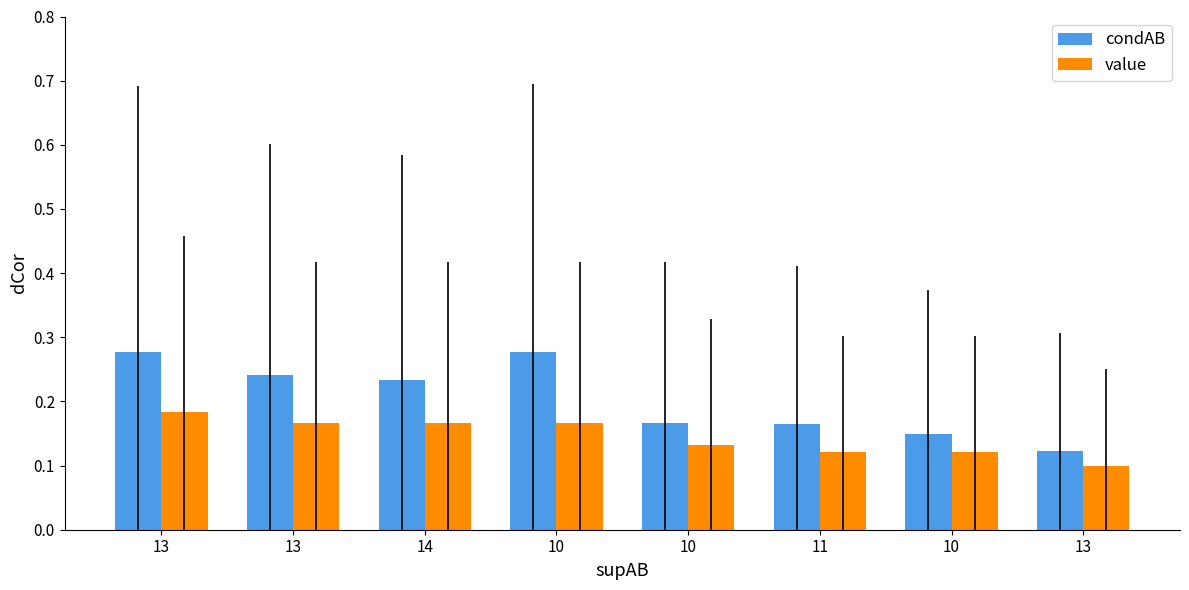

The value of value at 10 is 0.2. True or false?

False